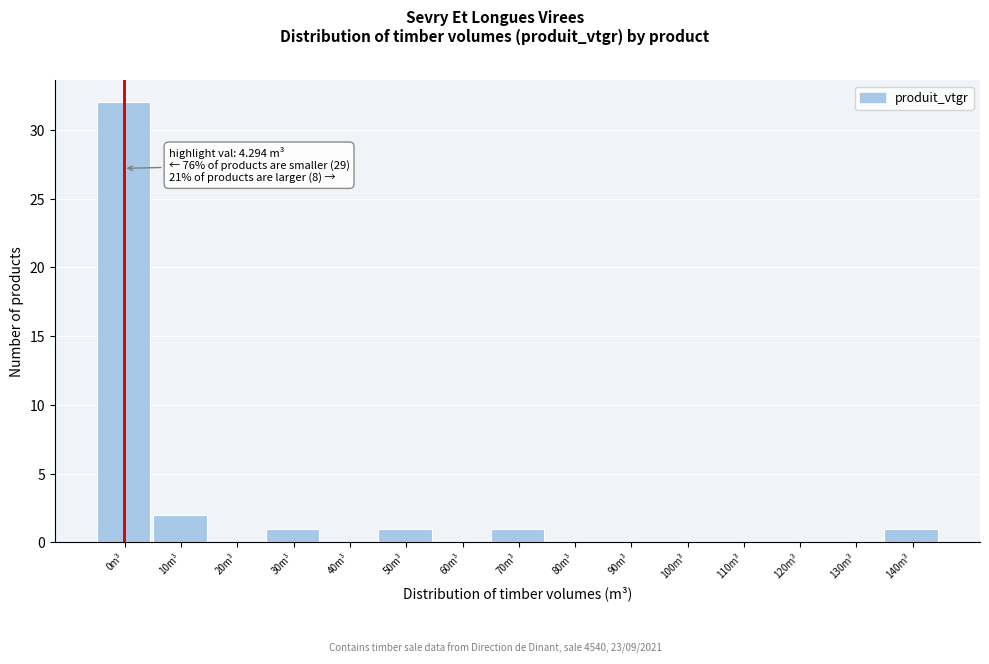

Reading left to right, what are all the values shown in this chart?

0m³=32	10m³=2	20m³=0	30m³=1	40m³=0	50m³=1	60m³=0	70m³=1	80m³=0	90m³=0	100m³=0	110m³=0	120m³=0	130m³=0	140m³=1